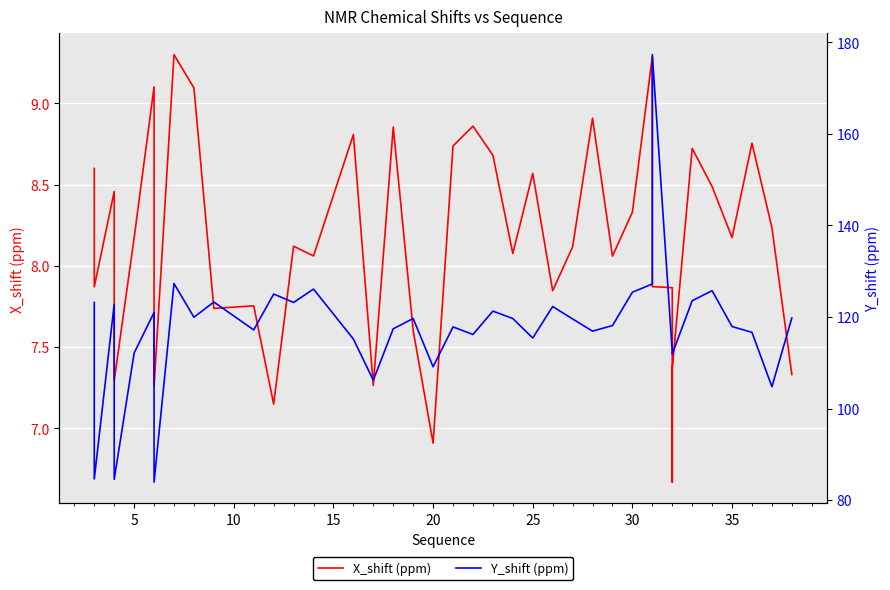

True or false: X_shift (ppm) has more than 1 points higher than both neighbors.

True